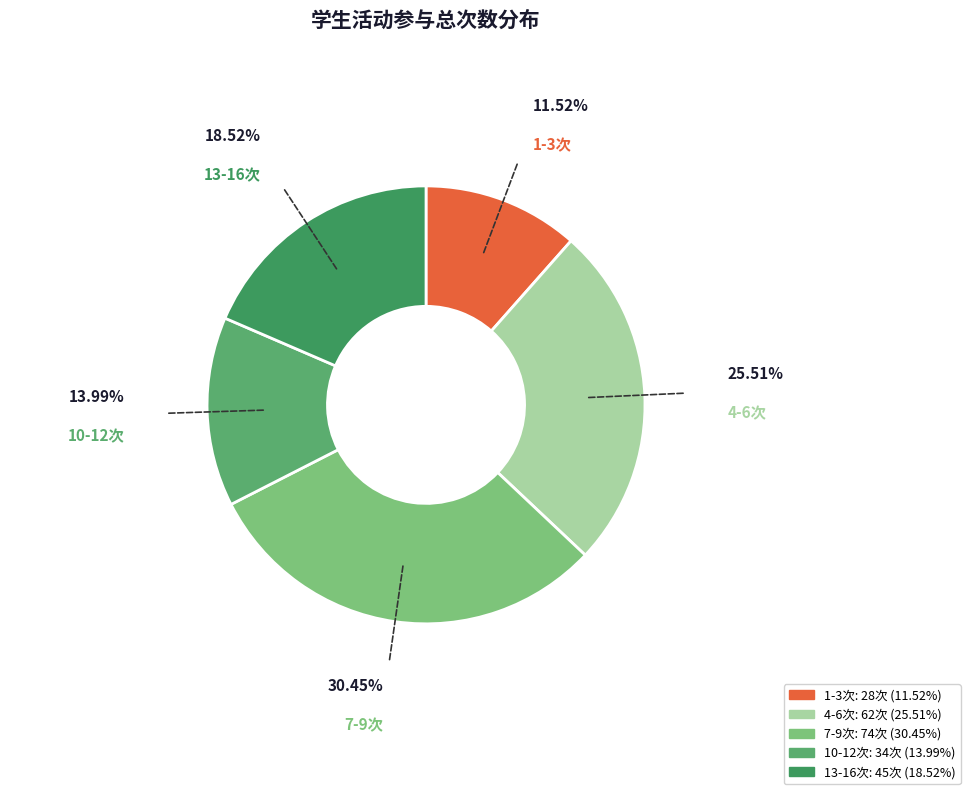

How many segments does this pie chart have?

5